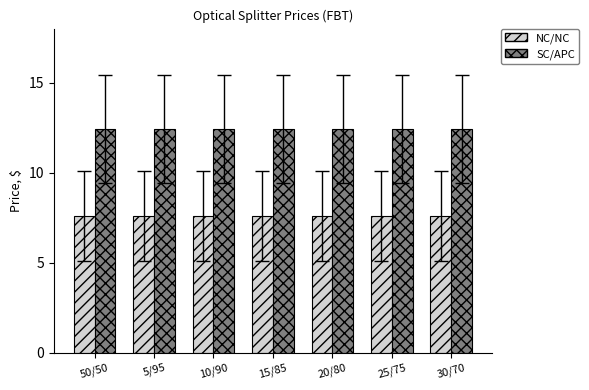

Is it true that SC/APC equals 21.4 at 10/90?

False